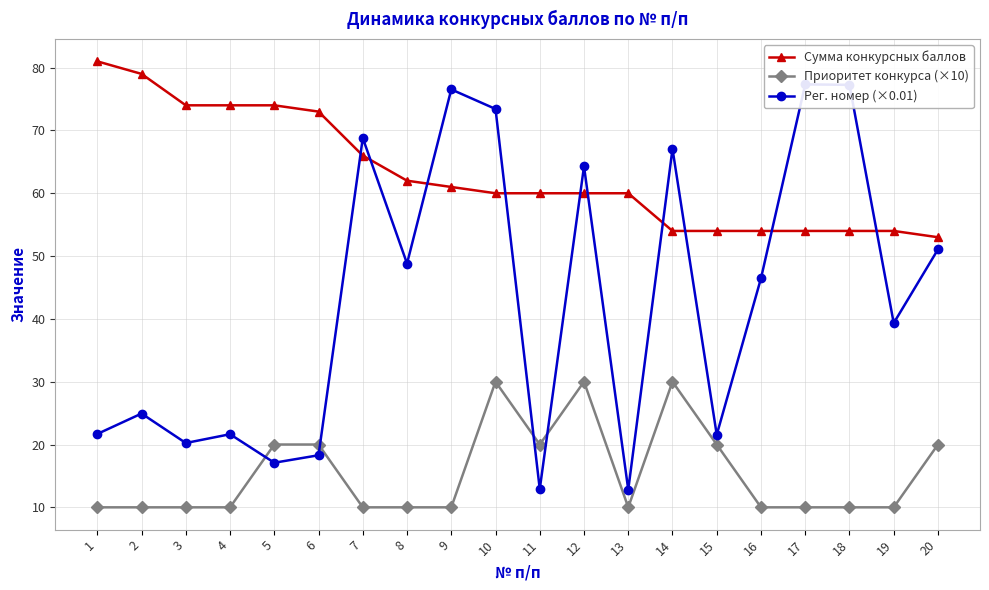

List the series in order of their peak value, lowest first.

Приоритет конкурса (×10), Рег. номер (×0.01), Сумма конкурсных баллов